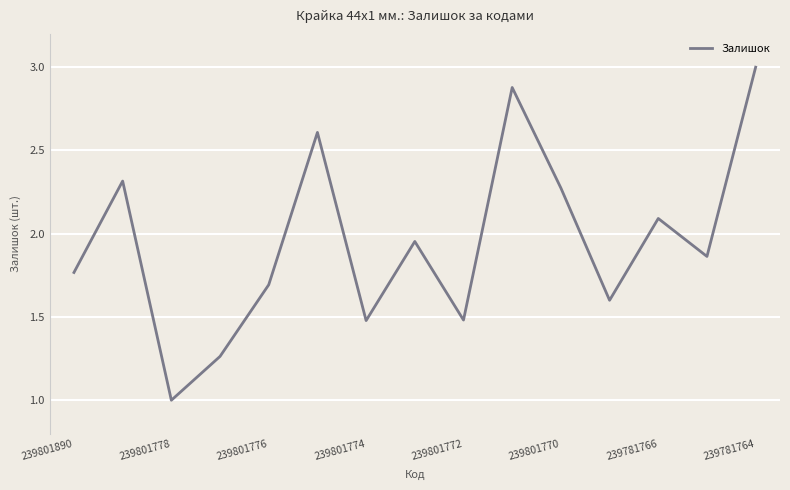

What is the minimum value shown in the chart?

1.0